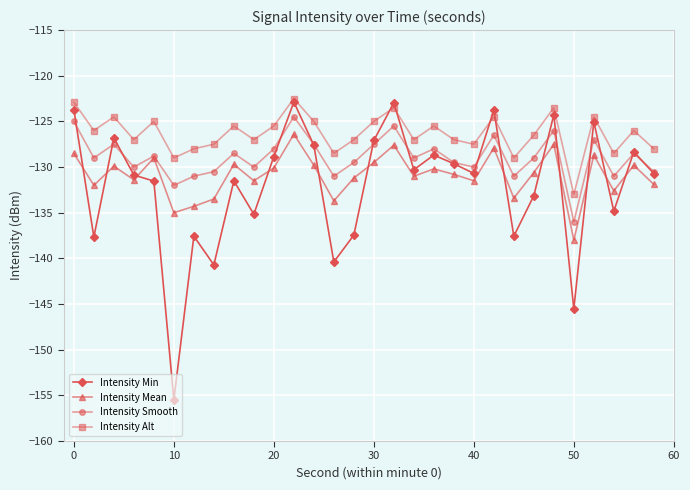

True or false: Intensity Mean and Intensity Alt intersect in this chart.

False